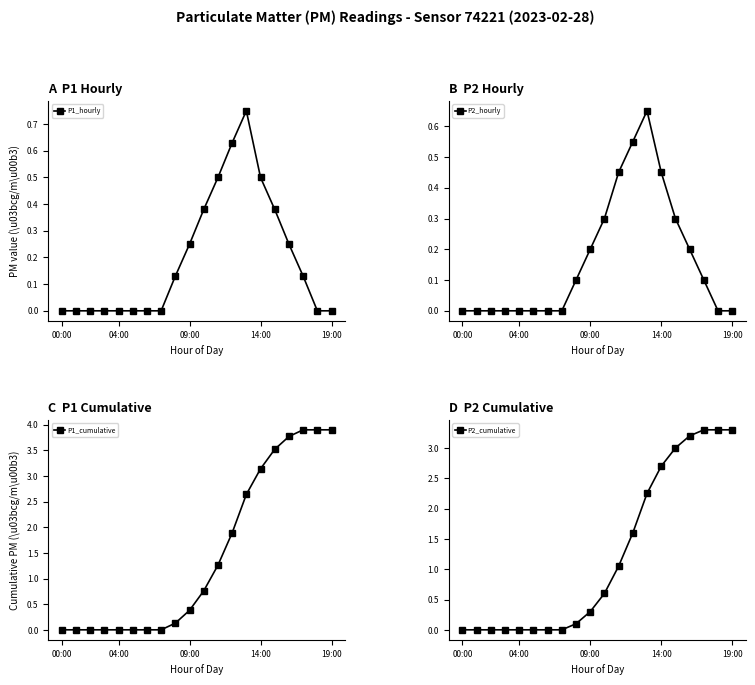

At which label does P1_hourly reach its peak?

13